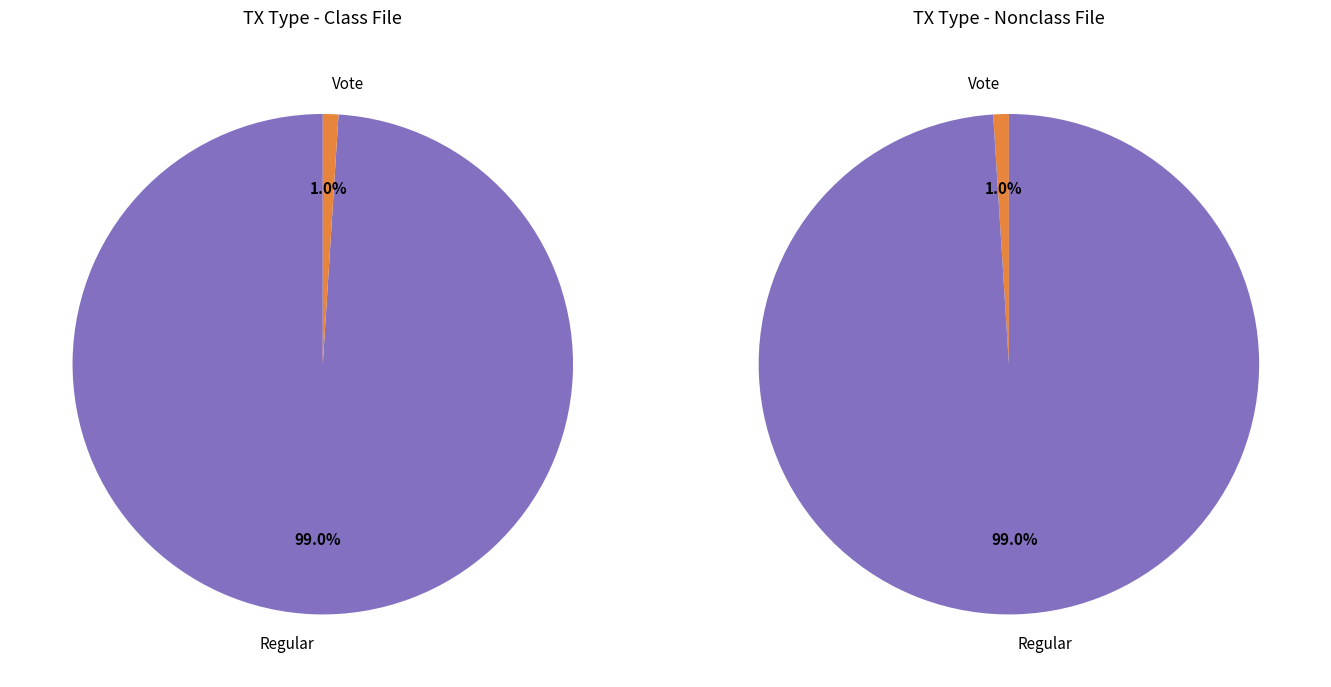

Combined, do Vote (io_index=3) and Regular (io_index=296) account for over 50%?

Yes